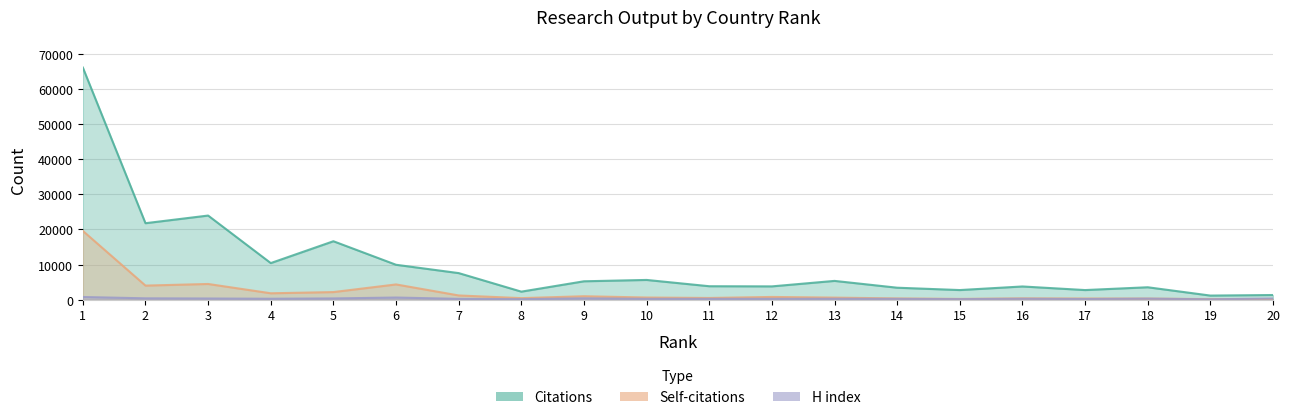

How many lines are shown in the chart?

3